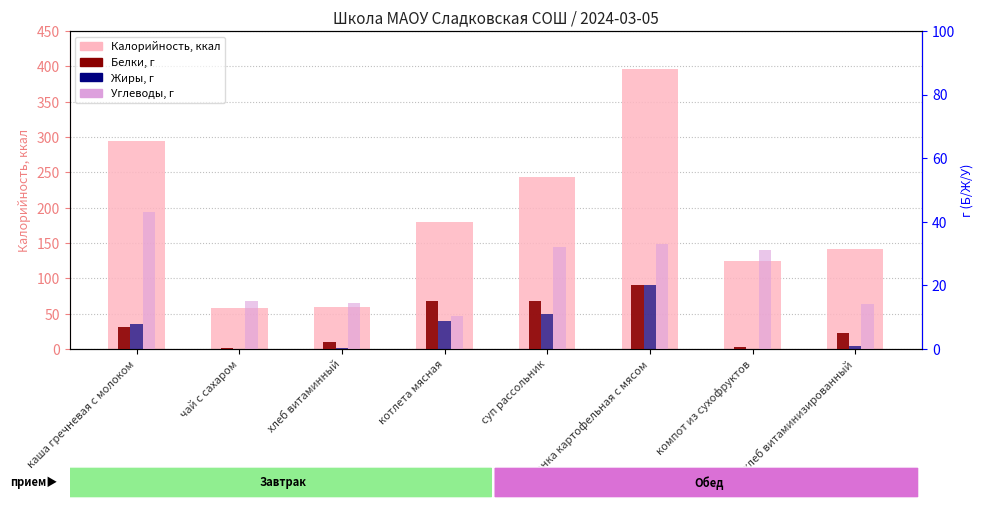

Which series has the widest spread of values?

Калорийность